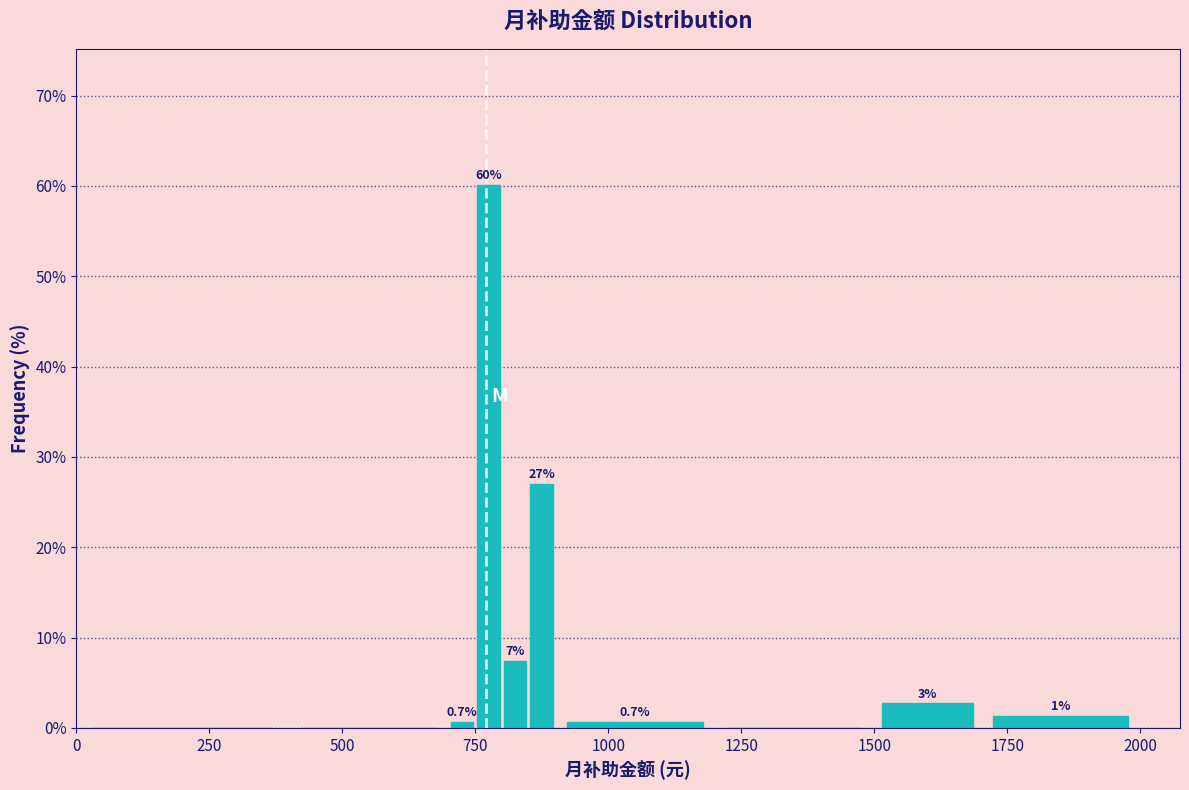

Read against the x-axis, roughly where is the centre of the tallest bar?

800